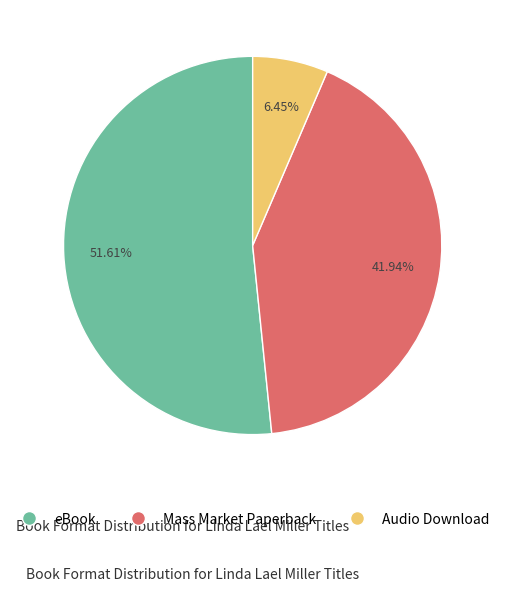

Does eBook account for over 50% of the chart?

Yes